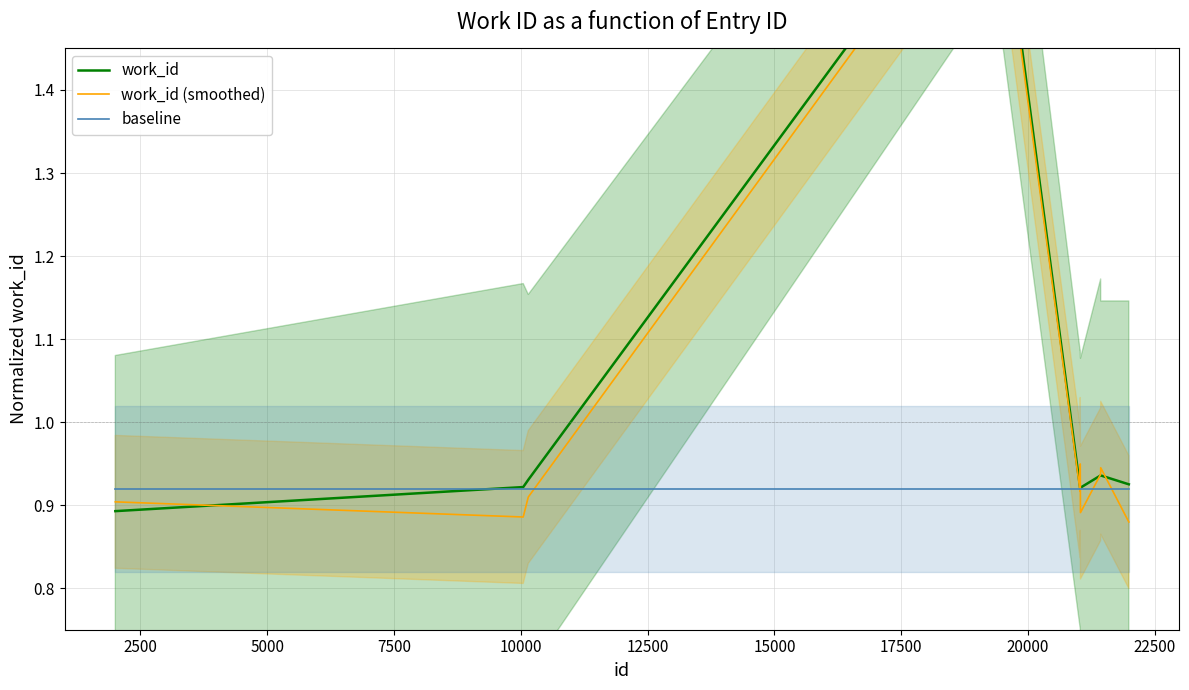

What is the sum of the work_id values at 7500 and 22500?

2.6